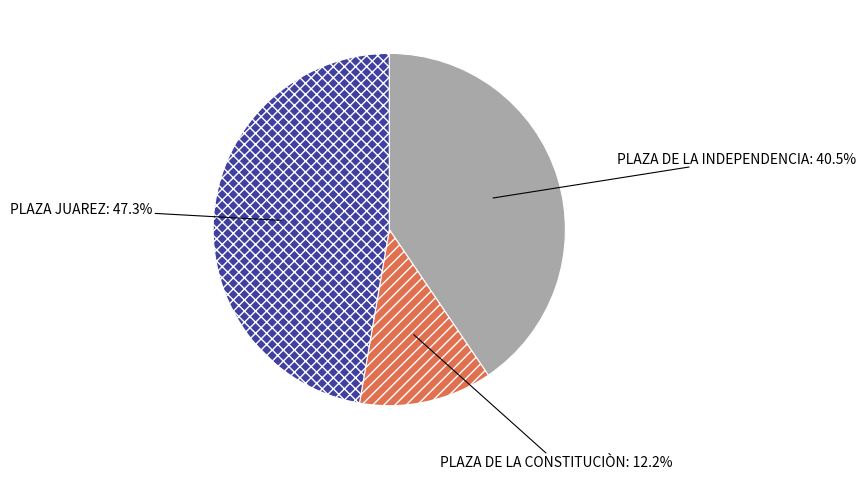

Do PLAZA DE LA CONSTITUCIÒN and PLAZA JUAREZ together represent more than half of the pie?

Yes